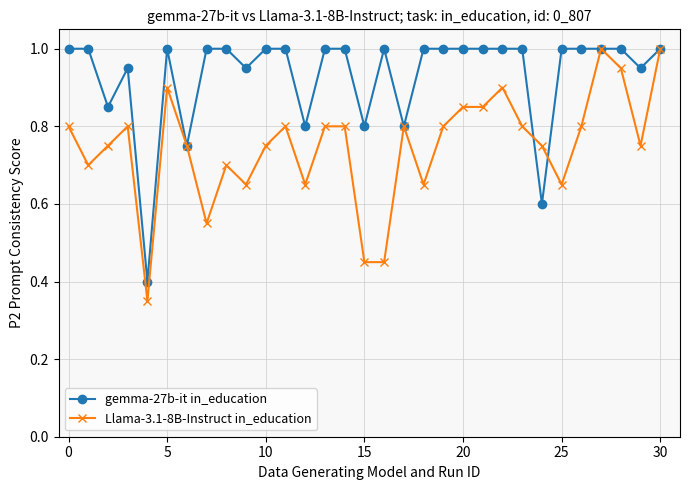

How many lines are shown in the chart?

2